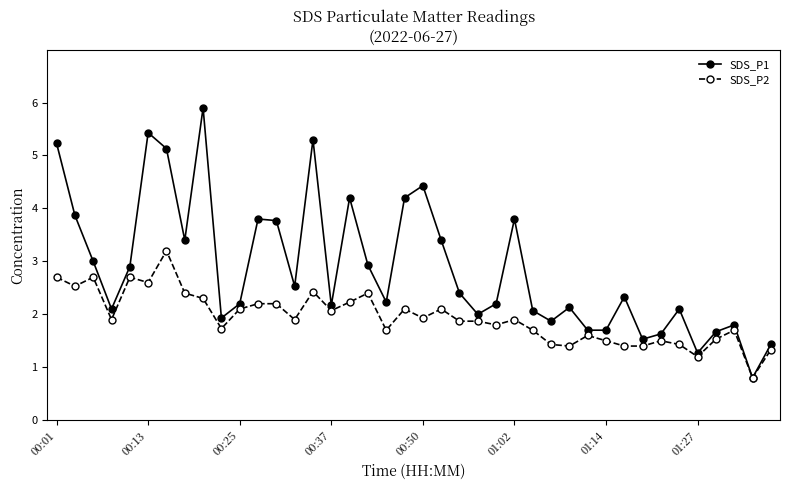

What is the value of the SDS_P1 point at the 27th from the left?

2.1